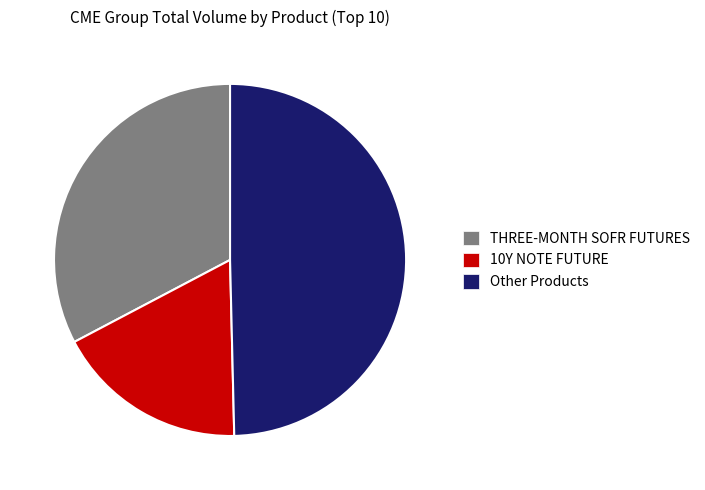

Approximately how many times larger is the value at Other Products compared to THREE-MONTH SOFR FUTURES?

1.5